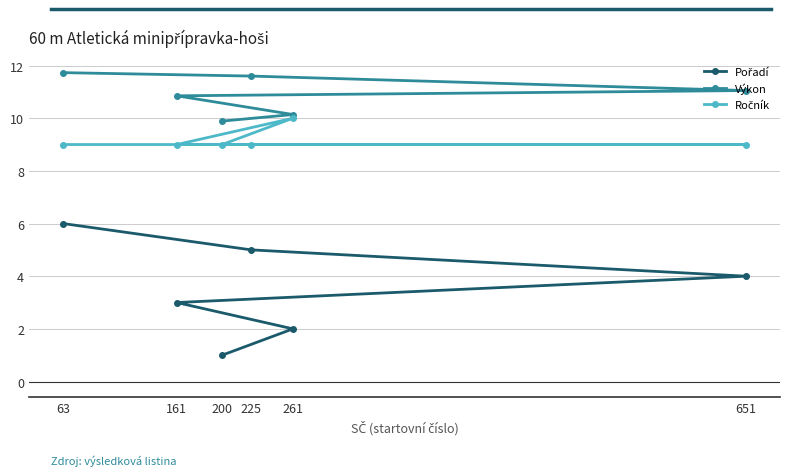

Is the value of Výkon at 200 greater than the value of Pořadí at 63?

Yes